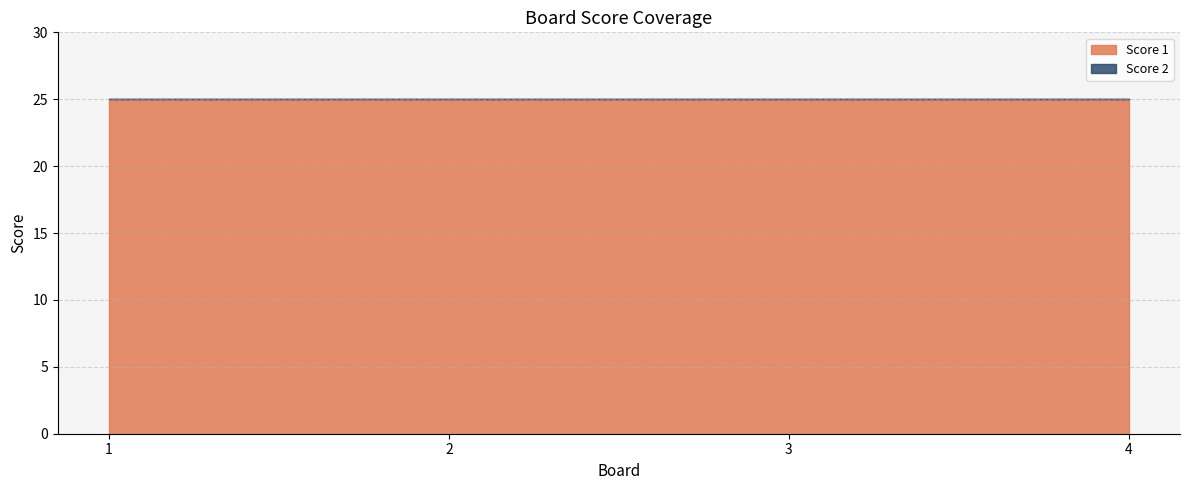

True or false: Score 2 and Score 1 intersect in this chart.

False